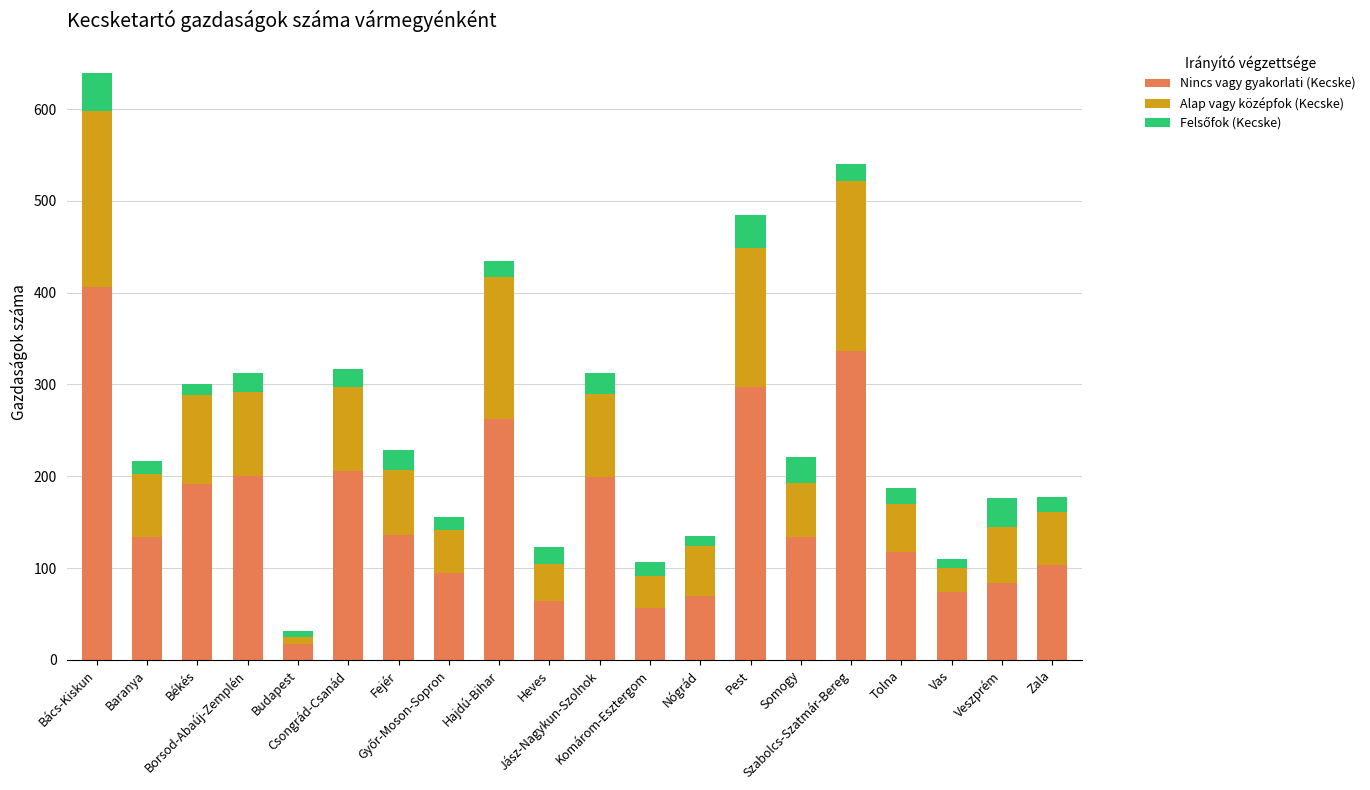

What is the average value of the Nincs vagy gyakorlati (Kecske) series?

159